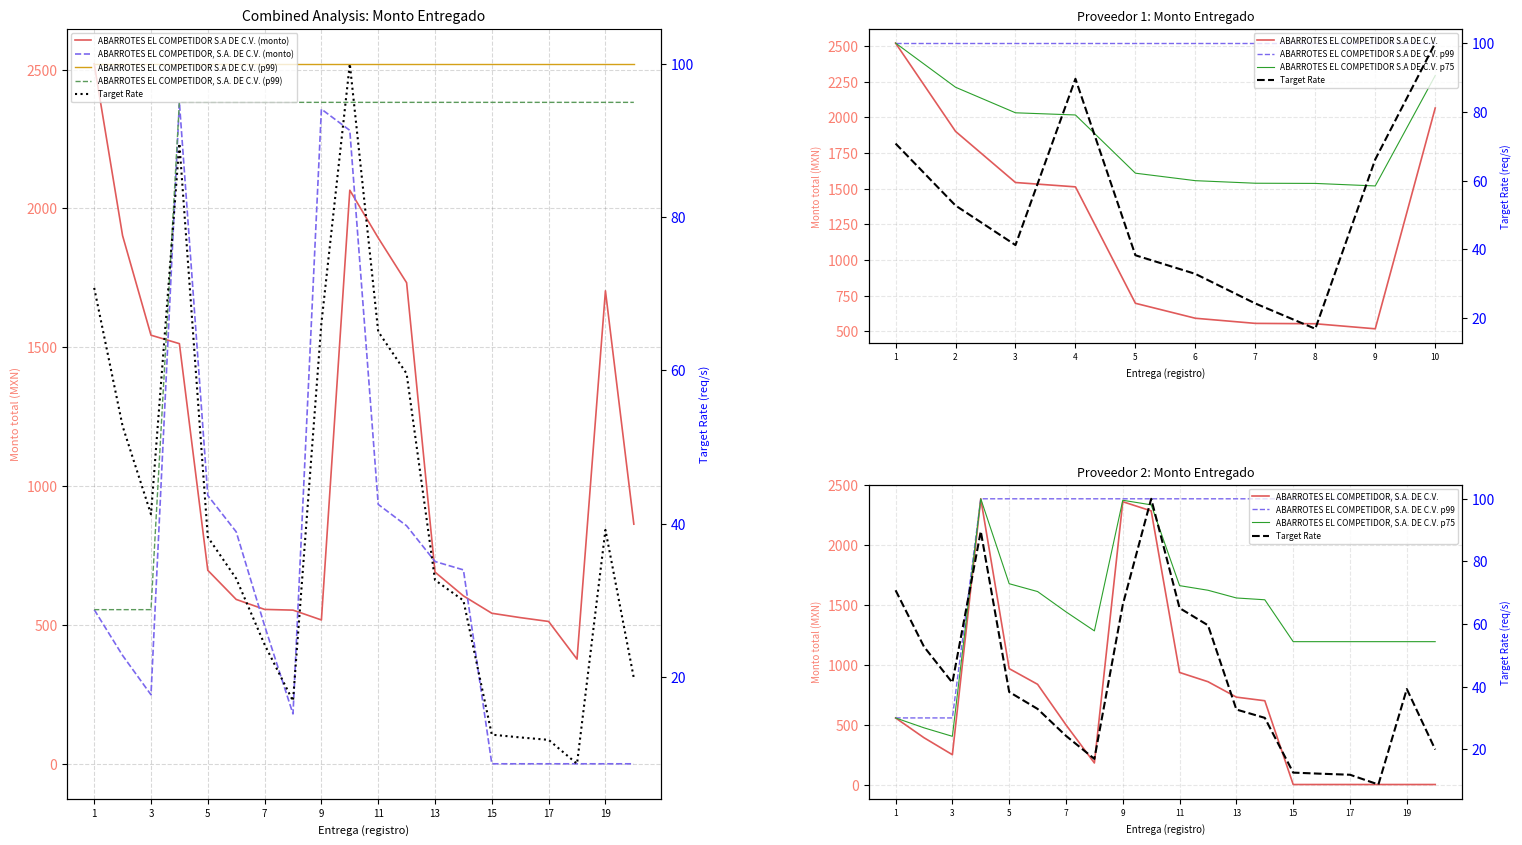

The ABARROTES EL COMPETIDOR S.A DE C.V. series shows 397.6 at 13. True or false?

False